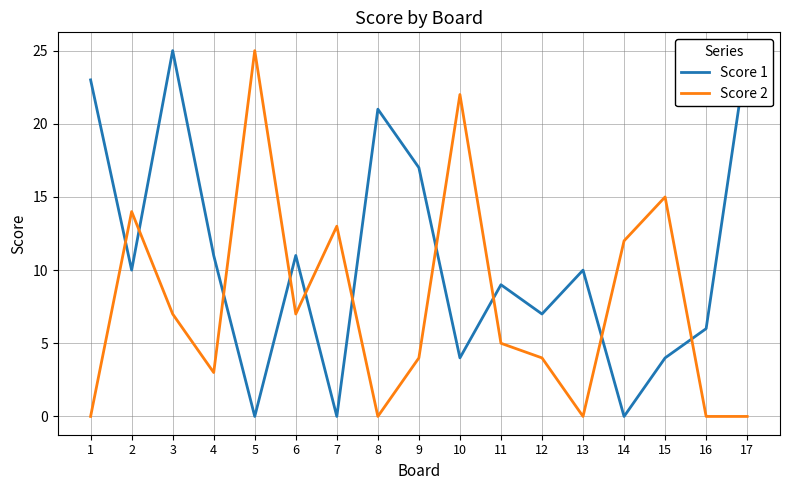

What is the difference between the Score 1 values at 5 and 12?

7